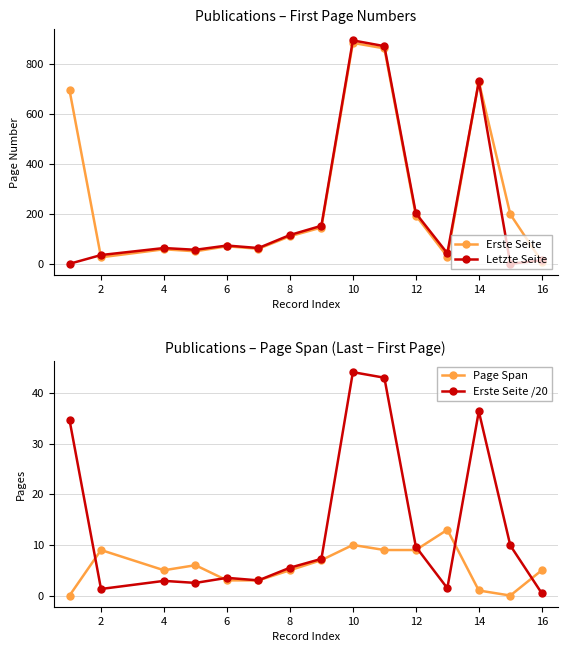

How many values in the Erste Seite /20 series exceed 5?

8